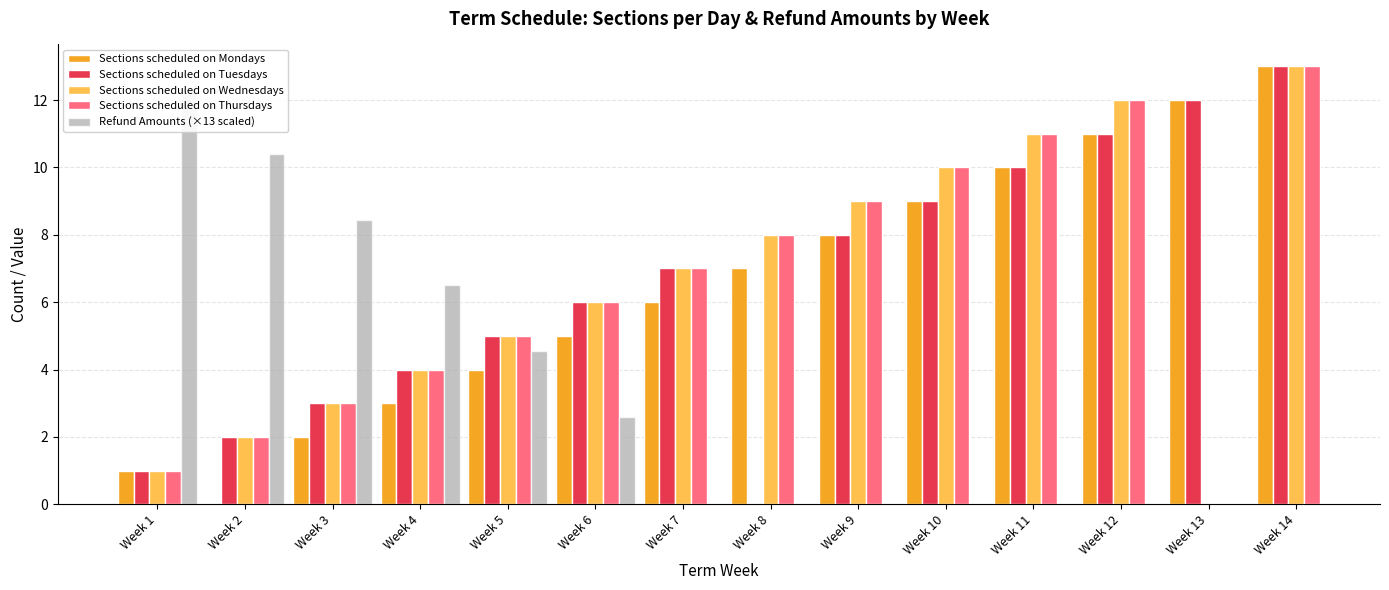

How many bars are there in total?

70